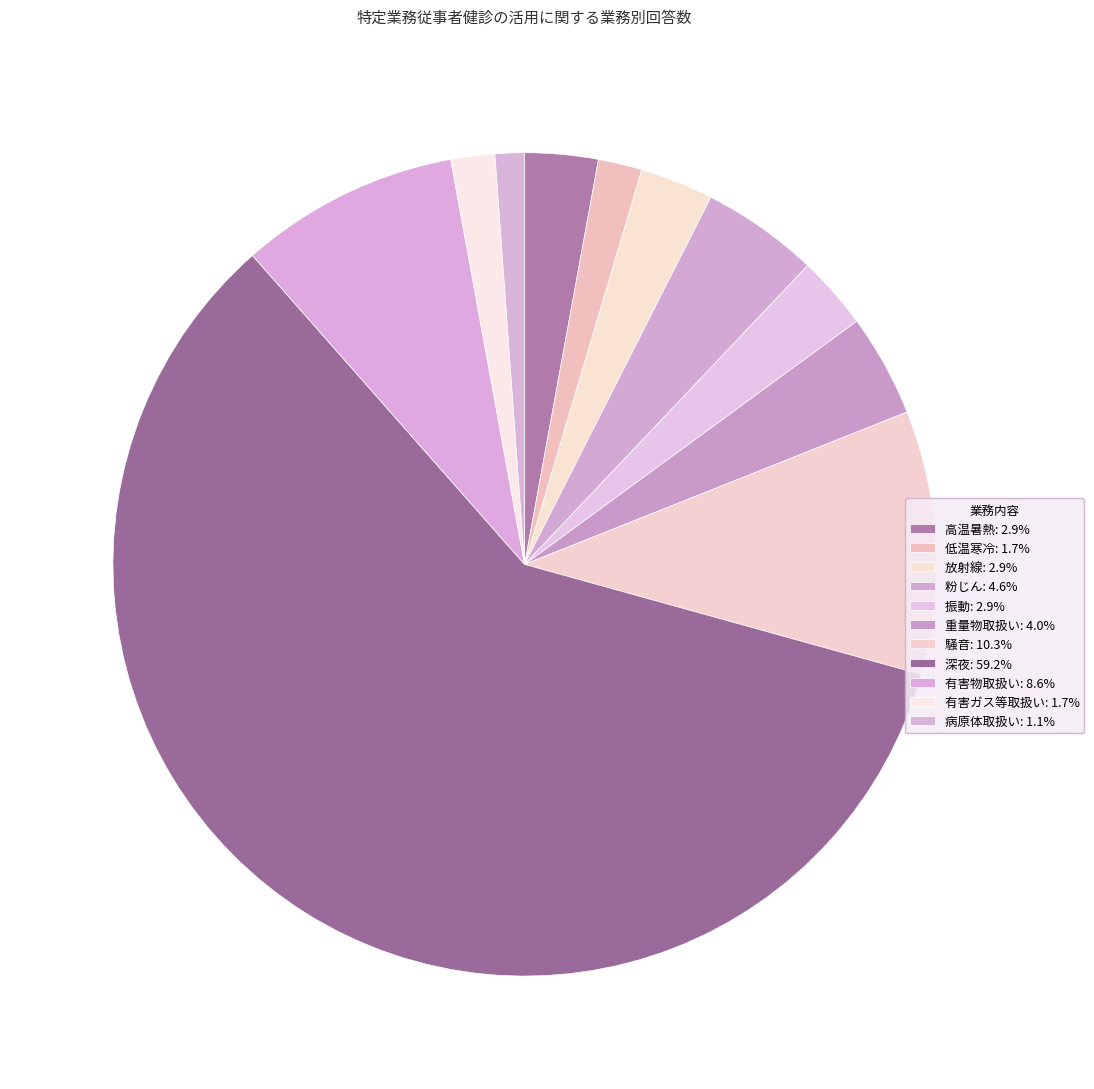

How many slices are in this pie chart?

11